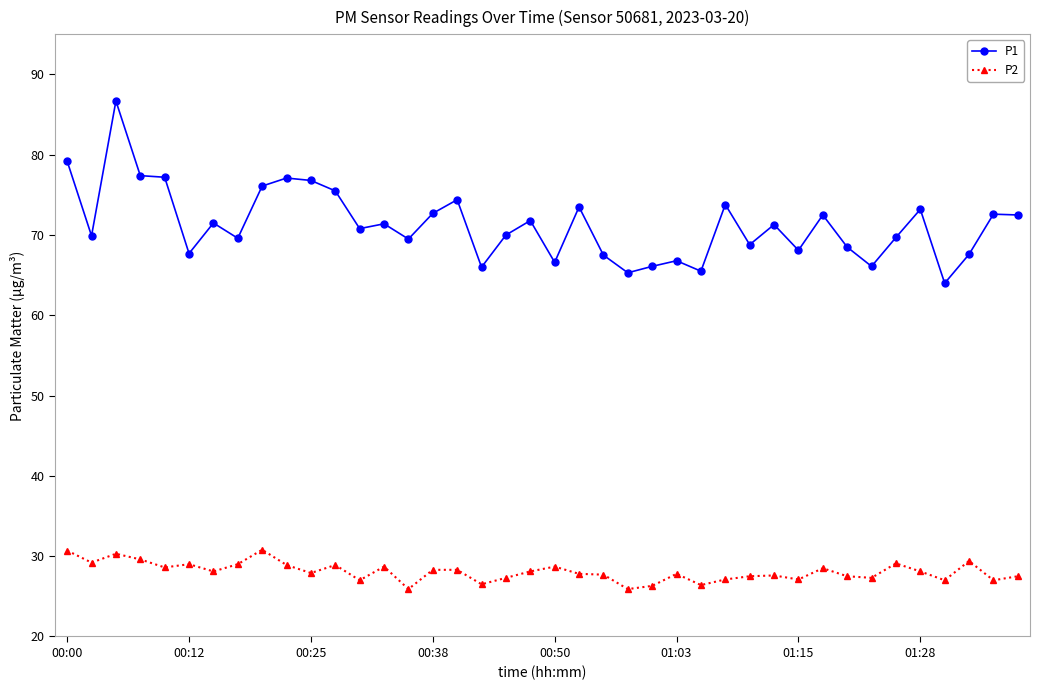

Which series has the largest total across all categories?

P1